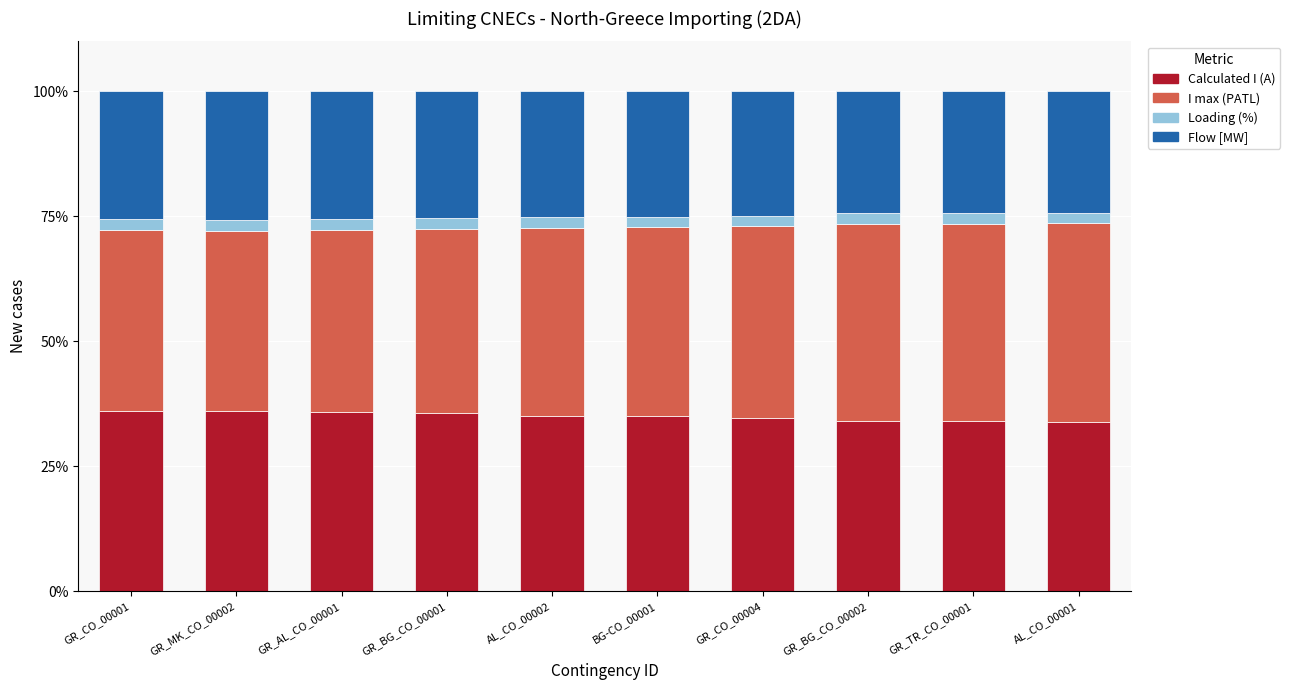

What is the lowest value of the Calculated I (A) series?

33.9